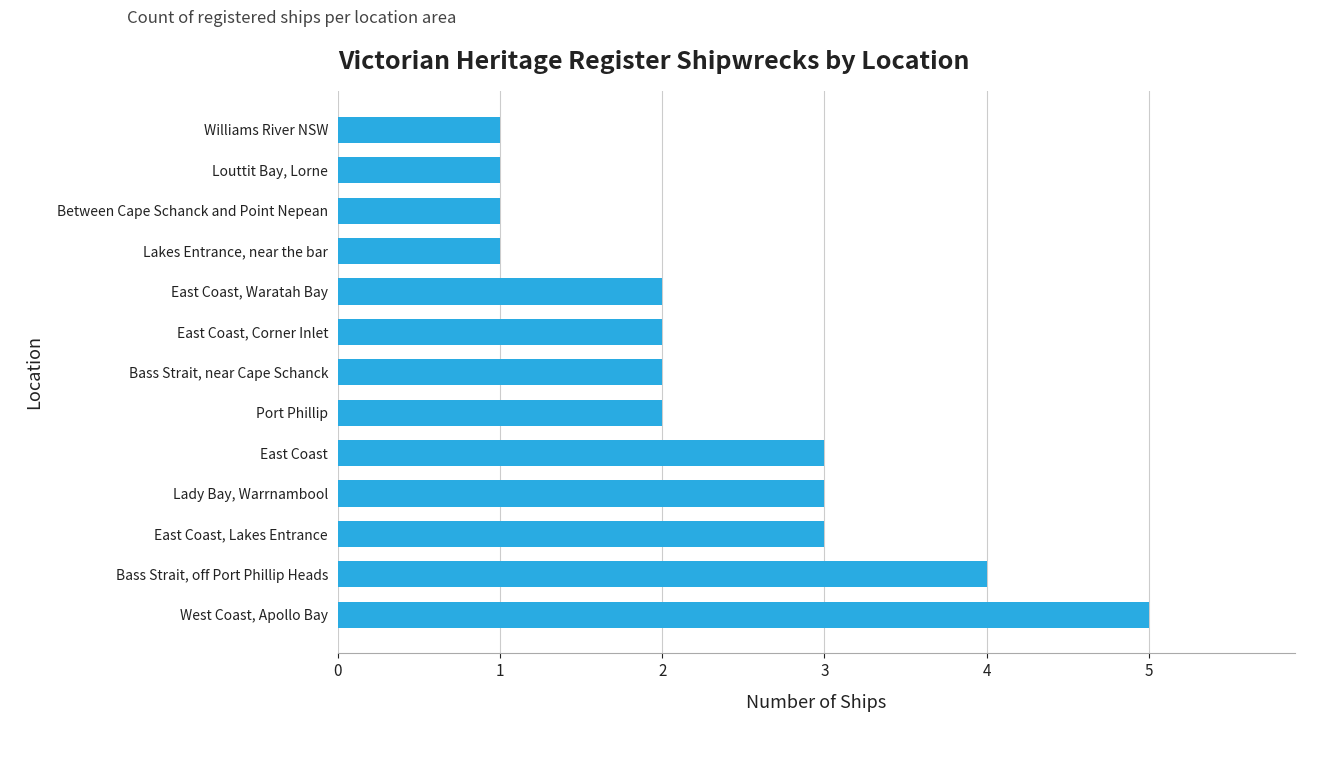

Reading bottom to top, list all the values displayed in this chart.

West Coast, Apollo Bay=5	Bass Strait, off Port Phillip Heads=4	East Coast, Lakes Entrance=3	Lady Bay, Warrnambool=3	East Coast=3	Port Phillip=2	Bass Strait, near Cape Schanck=2	East Coast, Corner Inlet=2	East Coast, Waratah Bay=2	Lakes Entrance, near the bar=1	Between Cape Schanck and Point Nepean=1	Louttit Bay, Lorne=1	Williams River NSW=1